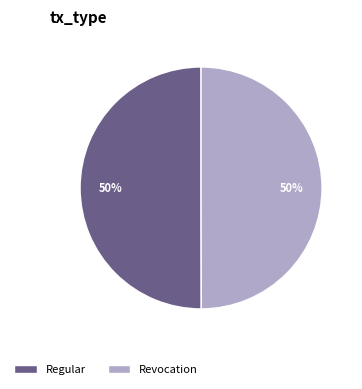

What is the ratio of the value at Regular to the value at Revocation?

1.0